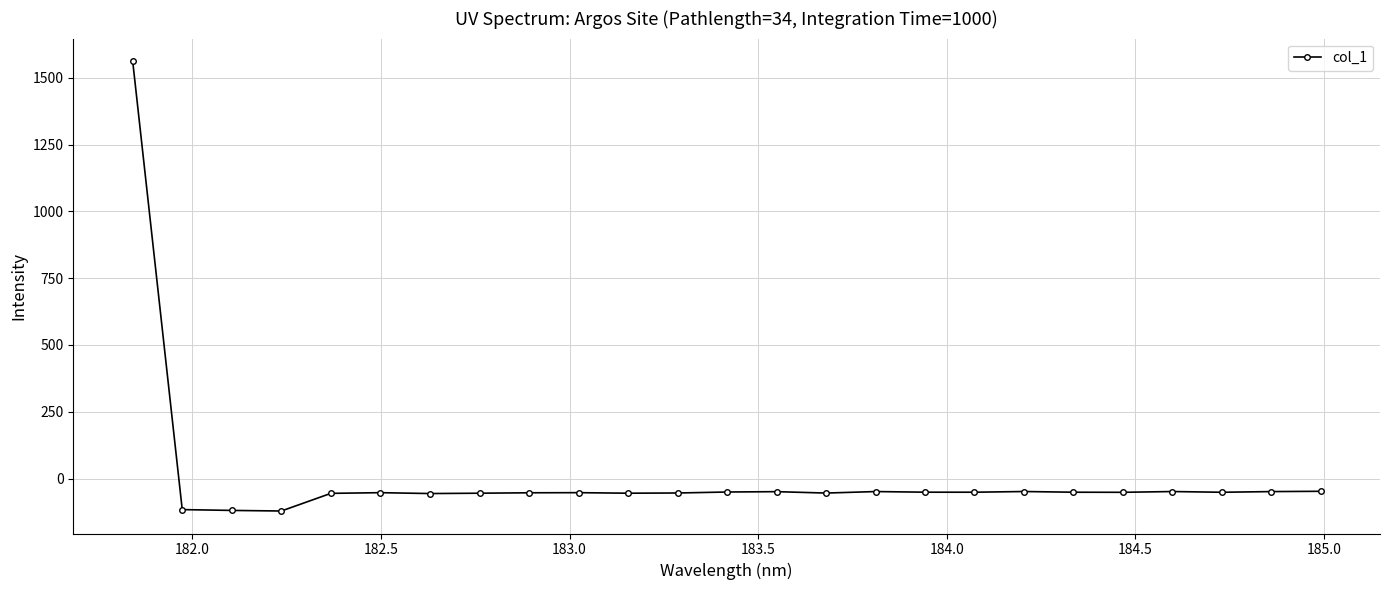

What is the maximum value shown in the chart?

1562.6